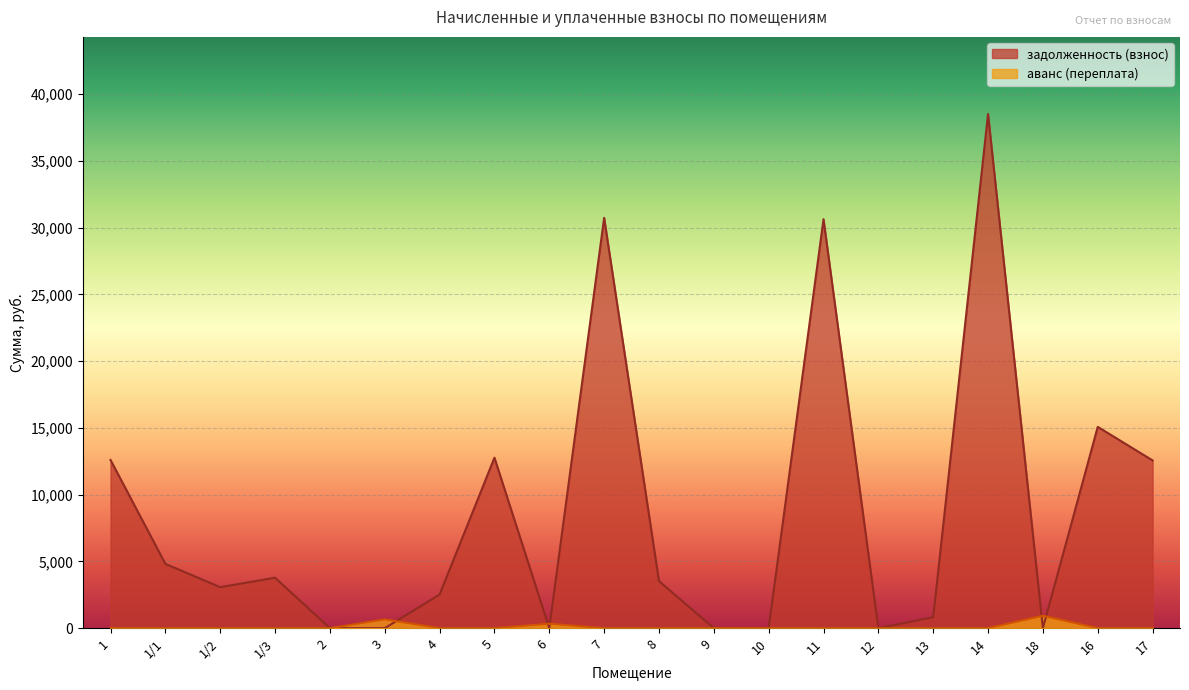

Reading left to right, transcribe all the data shown in this chart.

задолженность (взнос): 1=12596.3	1/1=4816.4	1/2=3069.9	1/3=3780.5	2=0.0	3=0.0	4=2520.3	5=12766.0	6=0.0	7=30727.0	8=3528.2	9=0.0	10=0.0	11=30625.0	12=0.0	13=817.9	14=38502.3	18=0.0	16=15075.0	17=12562.5
аванс (переплата): 1=0.0	1/1=0.0	1/2=0.0	1/3=0.0	2=0.0	3=658.8	4=0.0	5=0.0	6=332.3	7=0.0	8=0.0	9=0.0	10=0.0	11=0.0	12=0.0	13=0.0	14=0.0	18=929.6	16=0.0	17=0.0